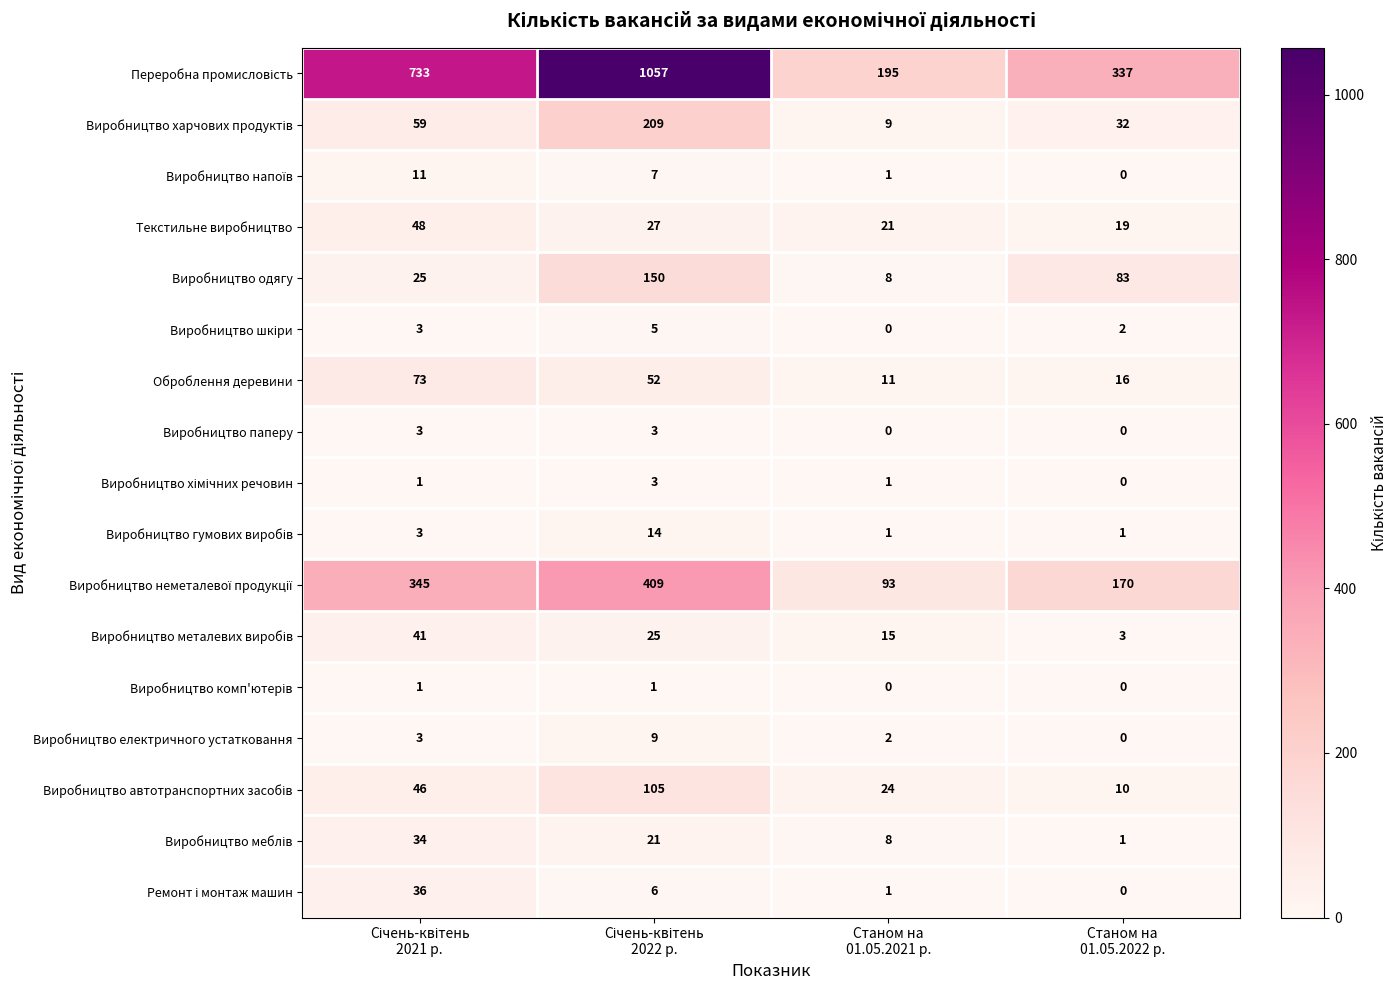

What is the maximum value shown in the chart?

1057